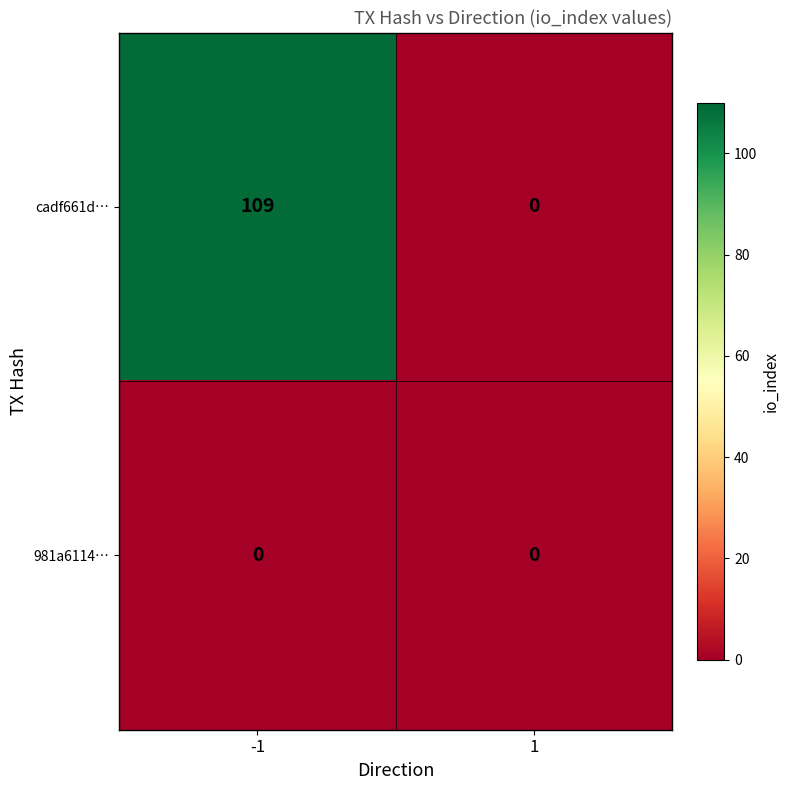

Reading left to right, list all the values displayed in this chart.

cadf661d…: 109	0
981a6114…: 0	0